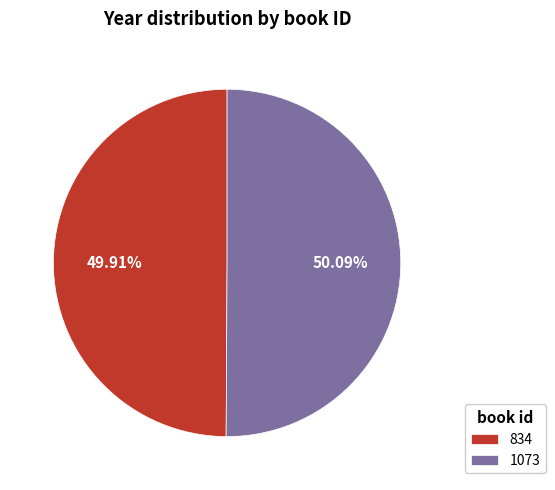

What is the ratio of the value at 834 to the value at 1073?

1.0